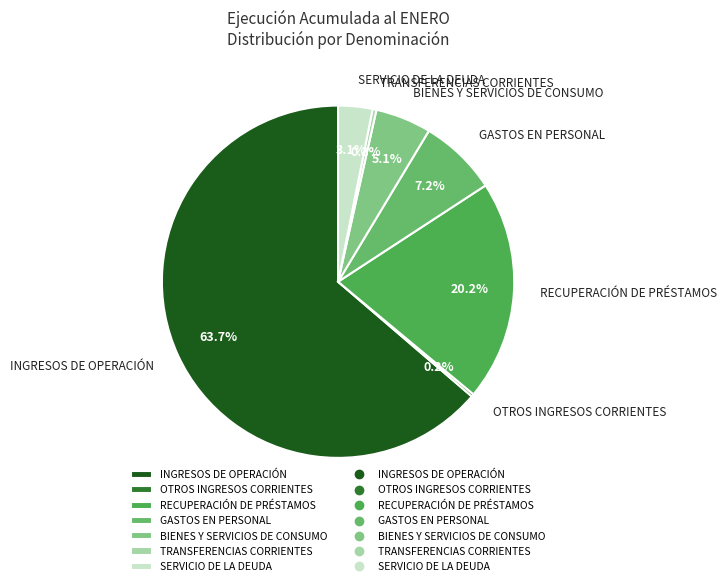

Combined, do BIENES Y SERVICIOS DE CONSUMO and RECUPERACIÓN DE PRÉSTAMOS account for over 50%?

No